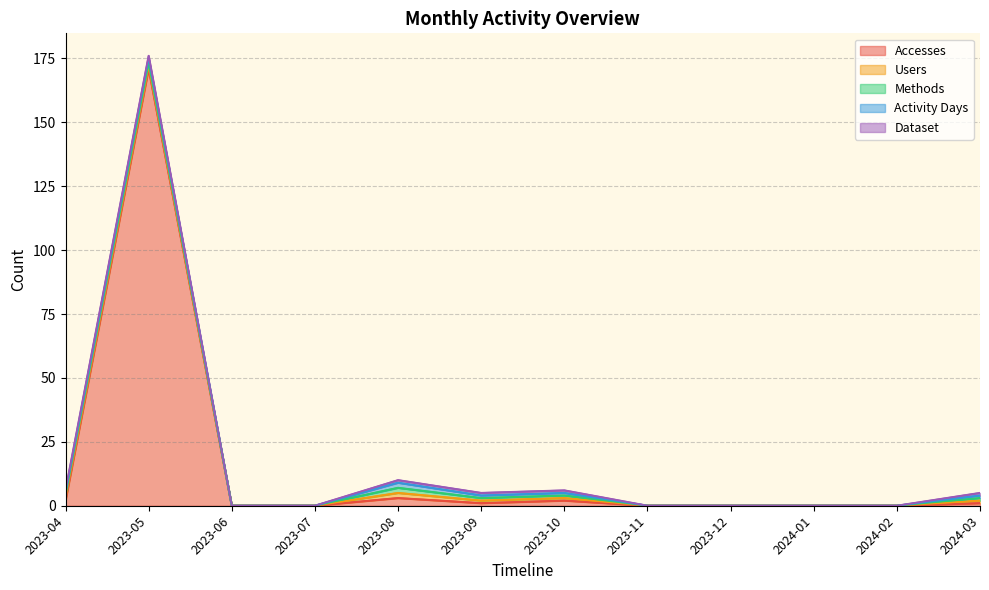

How many lines are shown in the chart?

5